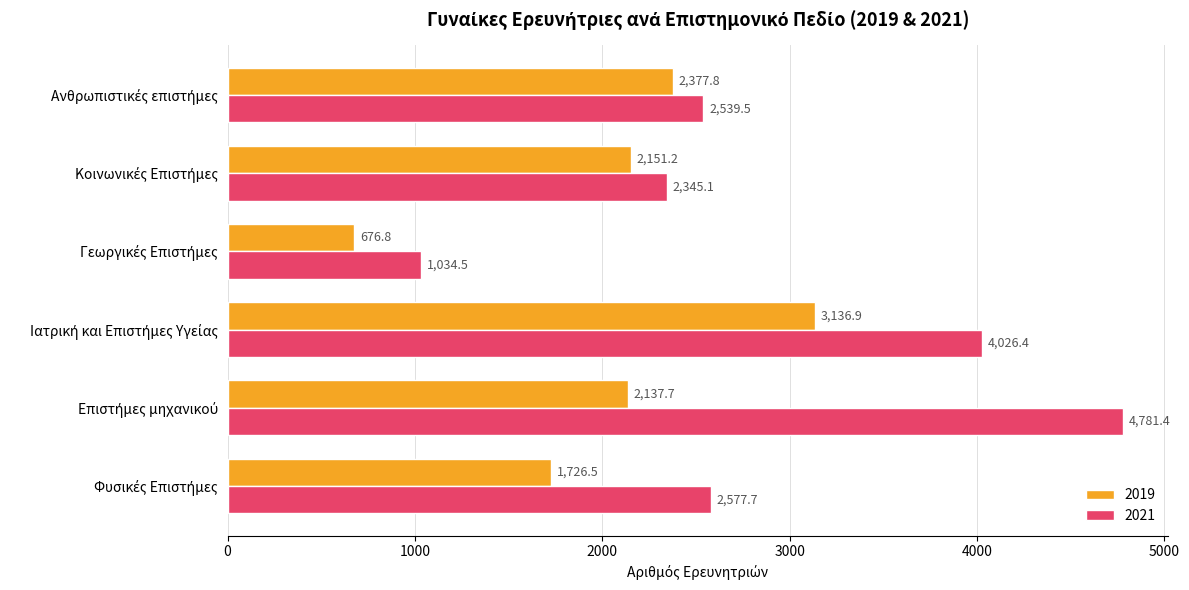

What is the maximum value shown in the chart?

4781.4